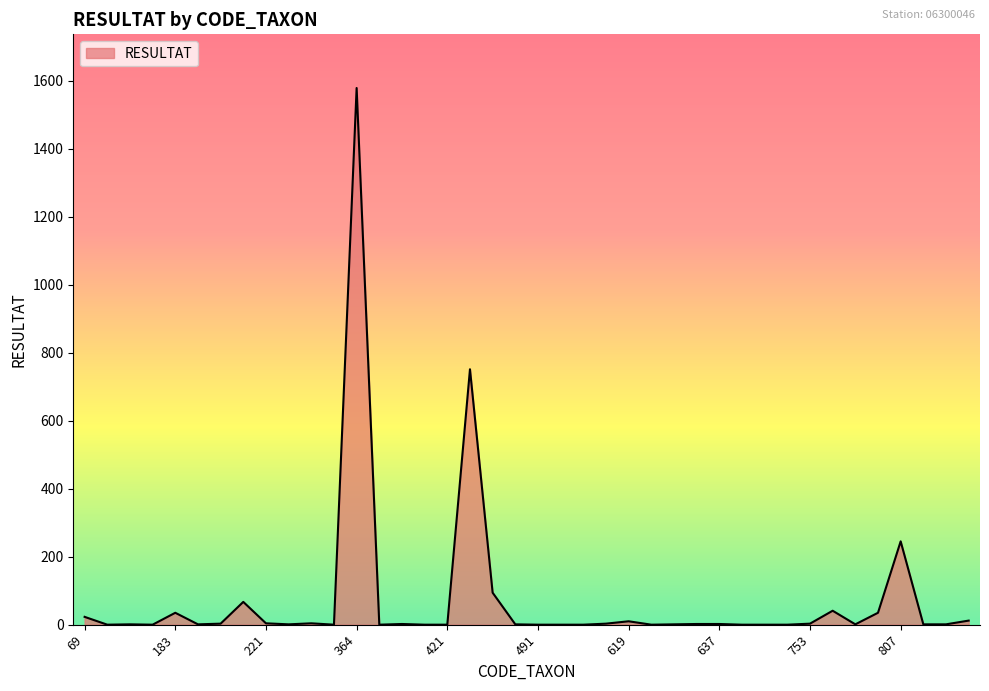

Does the chart display data point markers on the line(s)?

No